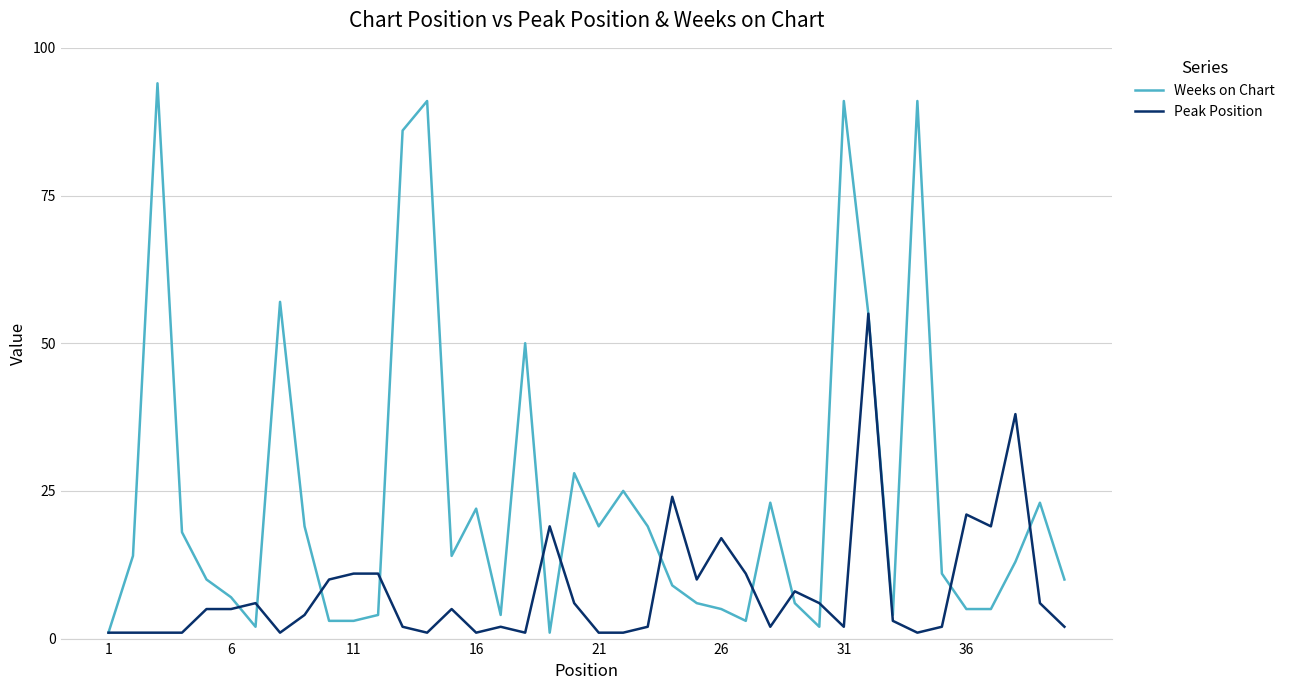

Rank the series by their average value, from lowest to highest.

Peak Position, Weeks on Chart